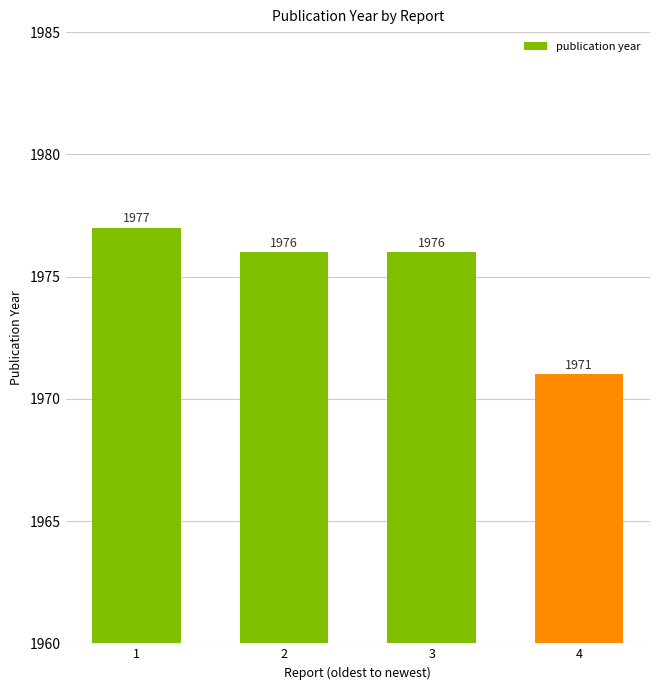

Reading right to left, what are all the values shown in this chart?

4=1971	3=1976	2=1976	1=1977